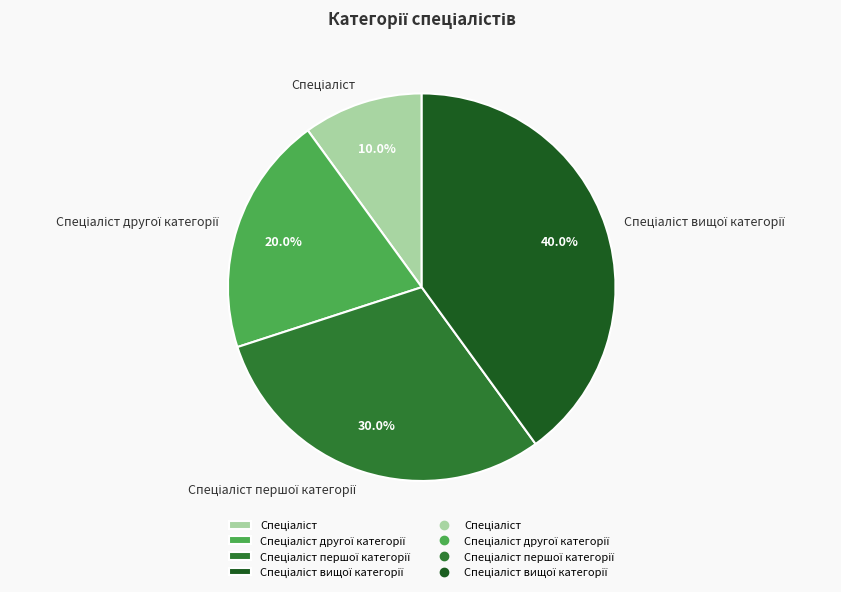

To the nearest percent, what is the difference between the largest and smallest slice percentages?

30%